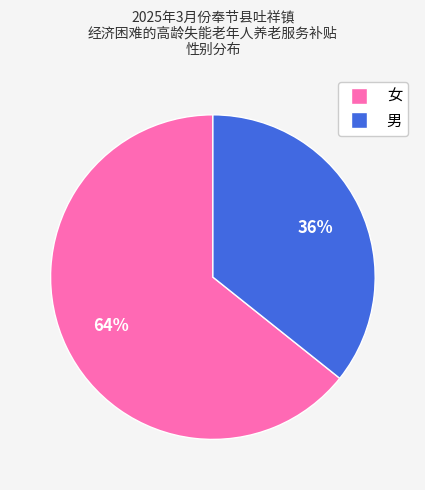

Approximately how many times larger is the value at 男 compared to 女?

0.6